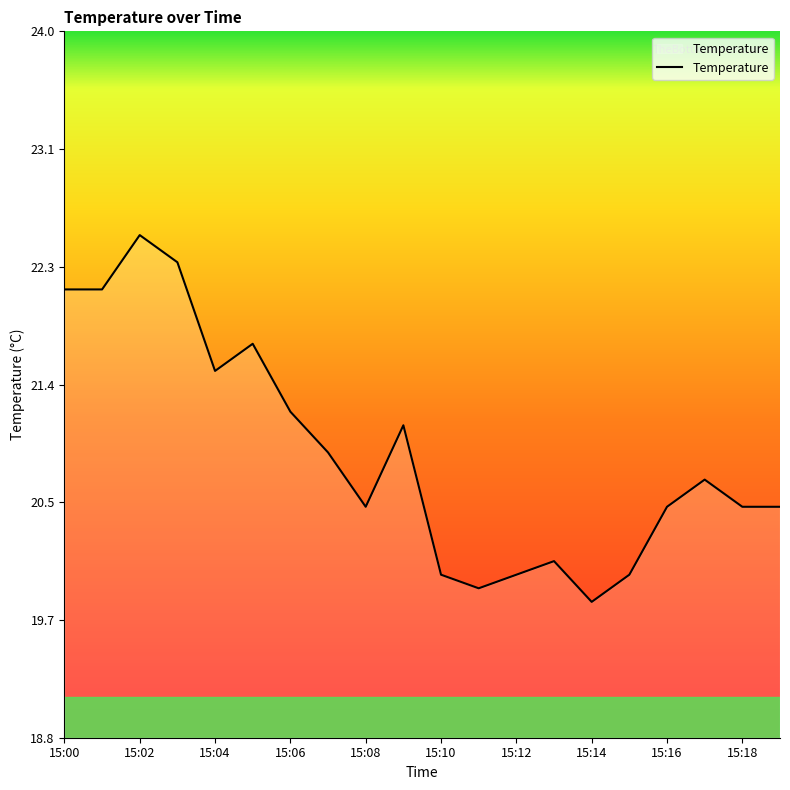

What is the greatest value displayed?

22.5